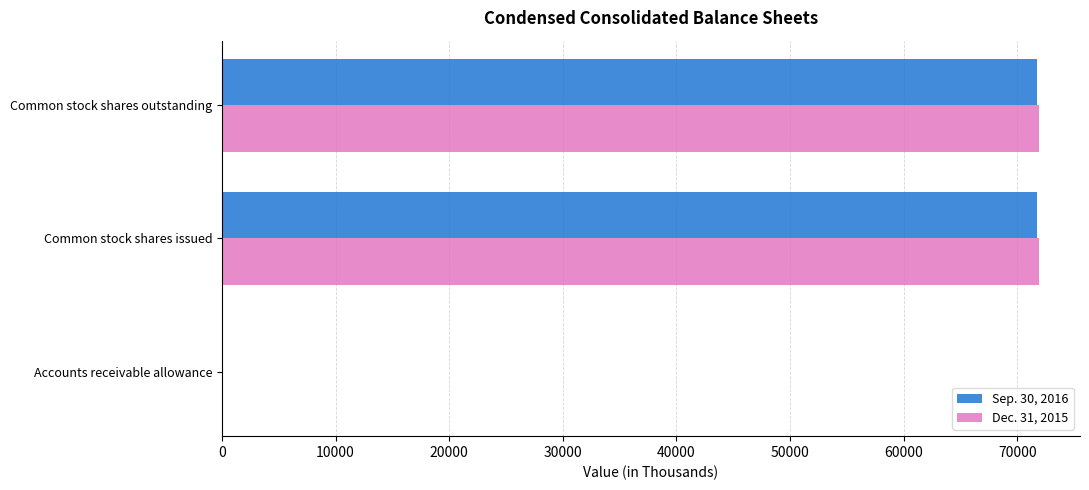

What is the highest value of the Sep. 30, 2016 series?

71754.9